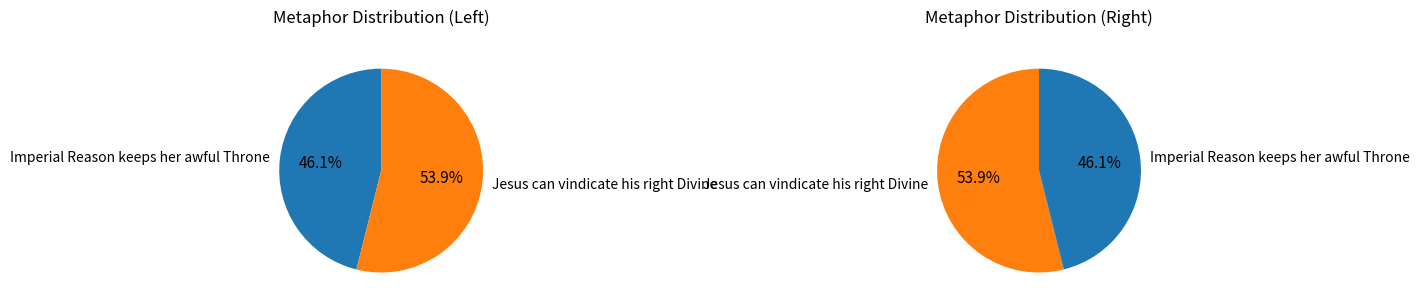

Which category accounts for the majority?

Jesus can vindicate his right Divine